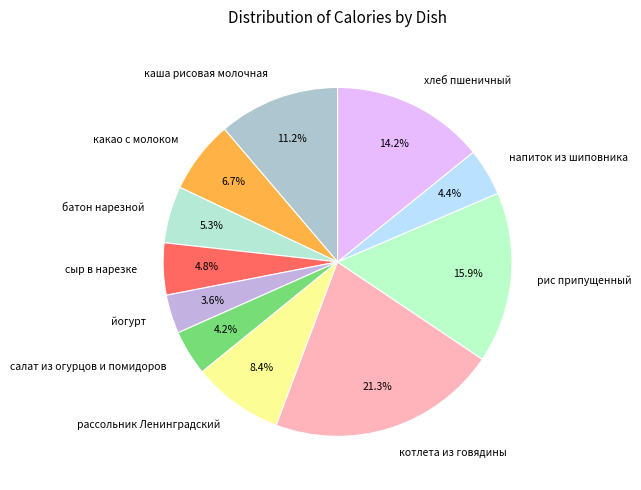

Does any single category account for the majority?

No